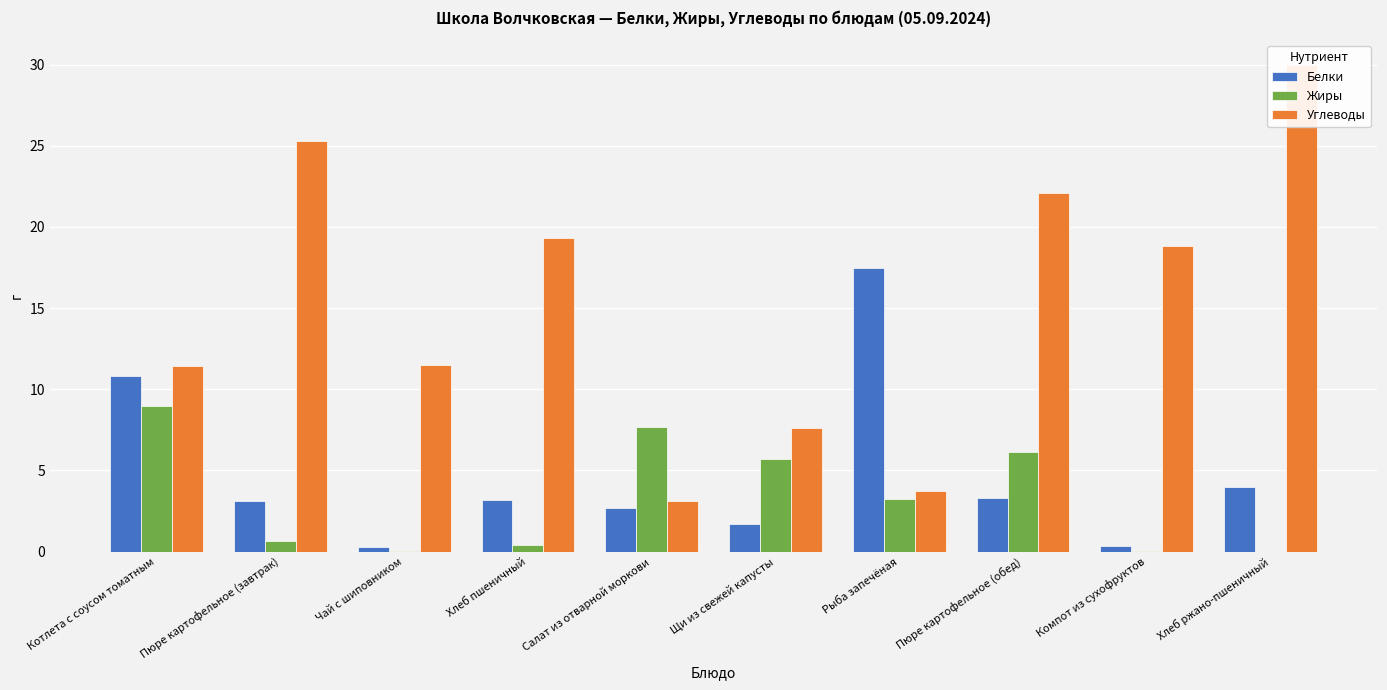

What is the average value of the Углеводы series?

15.3